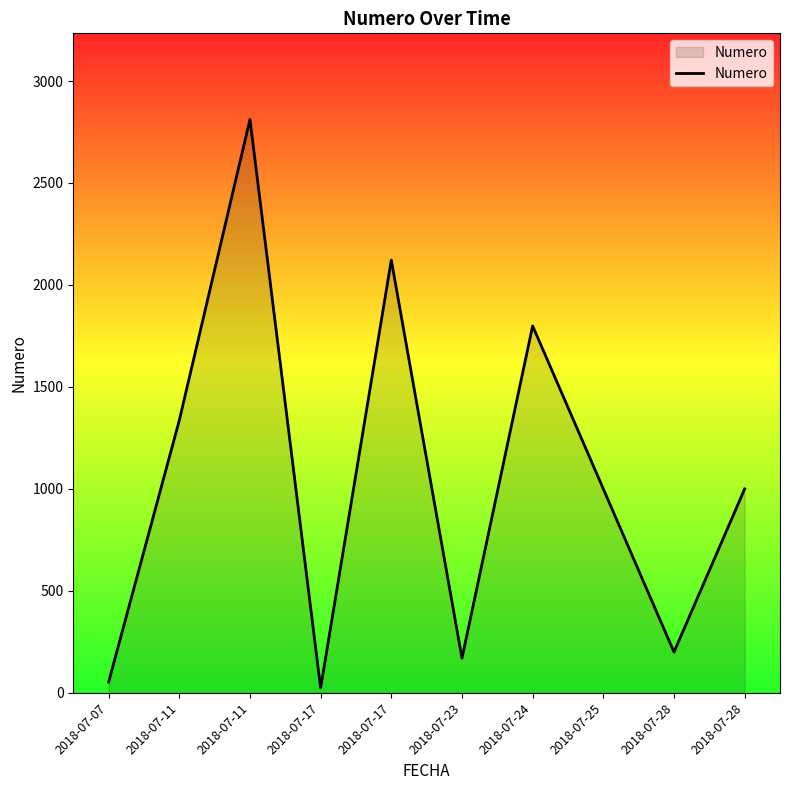

What is the value of the 1st point from the left?

53